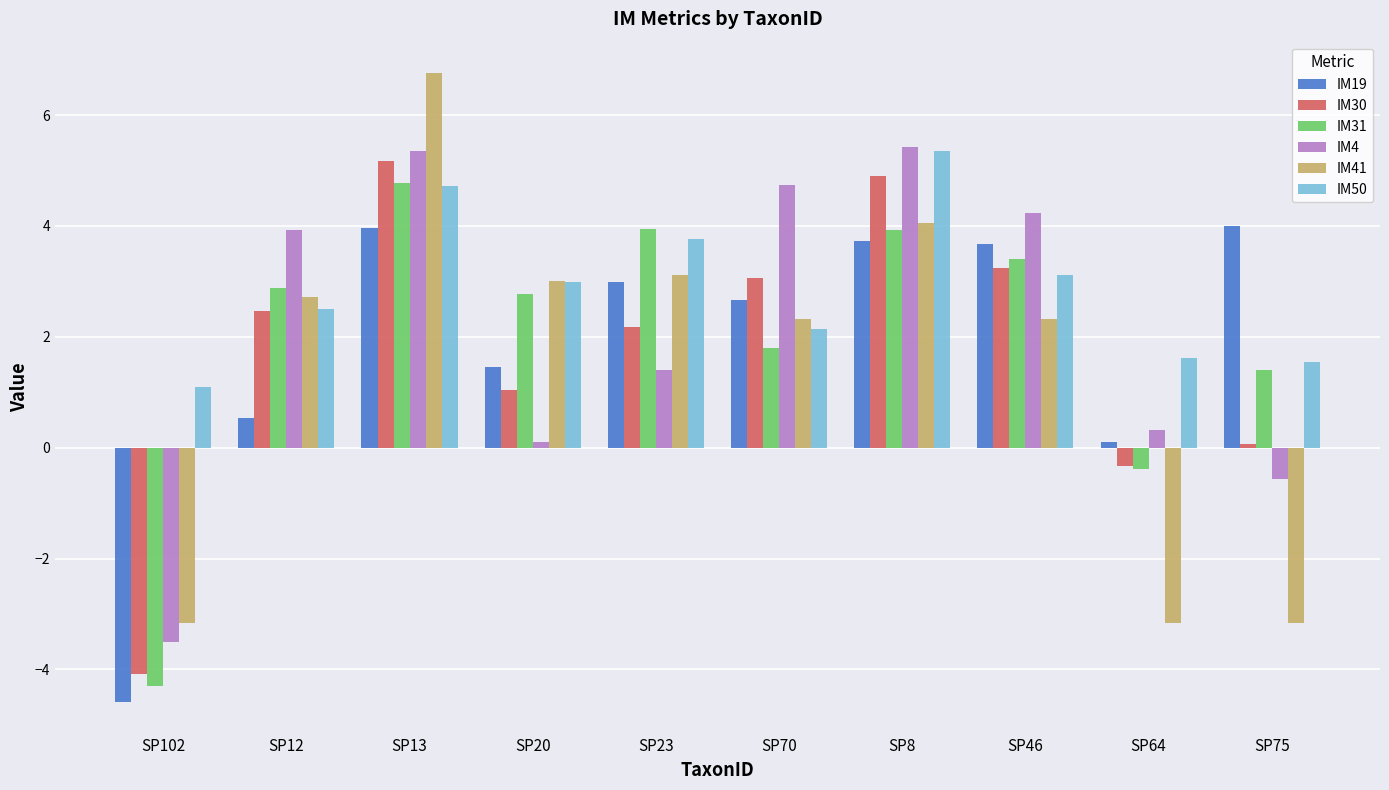

How many bars are there in total?

60